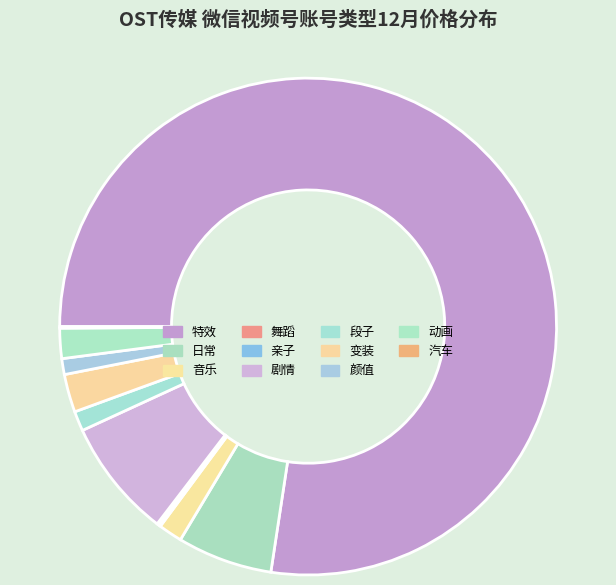

Is 颜值 the majority of the pie?

No